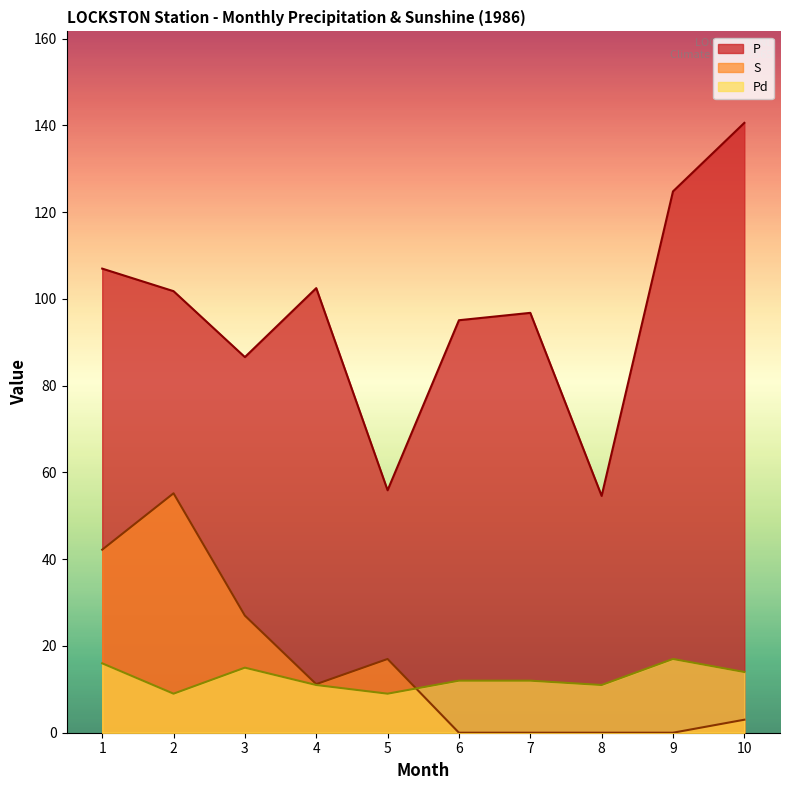

Reading left to right, extract all data points from this chart.

P: 107.0	101.8	86.6	102.5	55.9	95.1	96.8	54.6	124.8	140.6
S: 42.2	55.2	27.0	11.2	17.0	0.0	0.0	0.0	0.0	3.0
Pd: 16.0	9.0	15.0	11.0	9.0	12.0	12.0	11.0	17.0	14.0